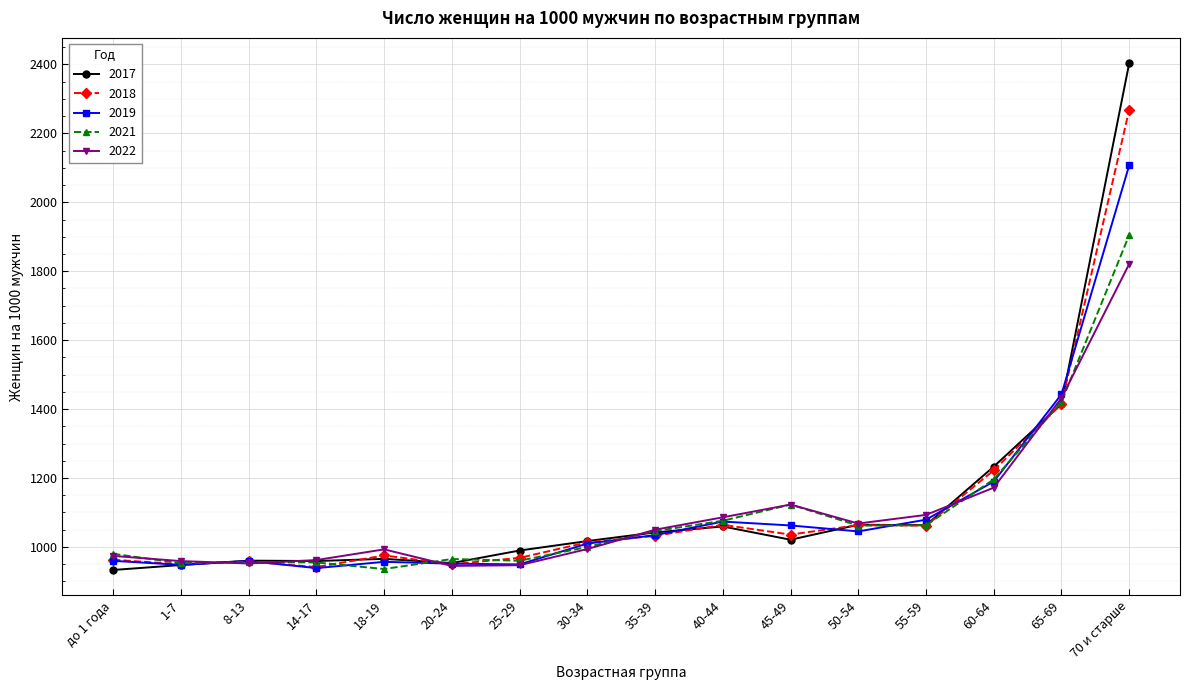

Which series changed the most between 14-17 and 70 и старше?

2017